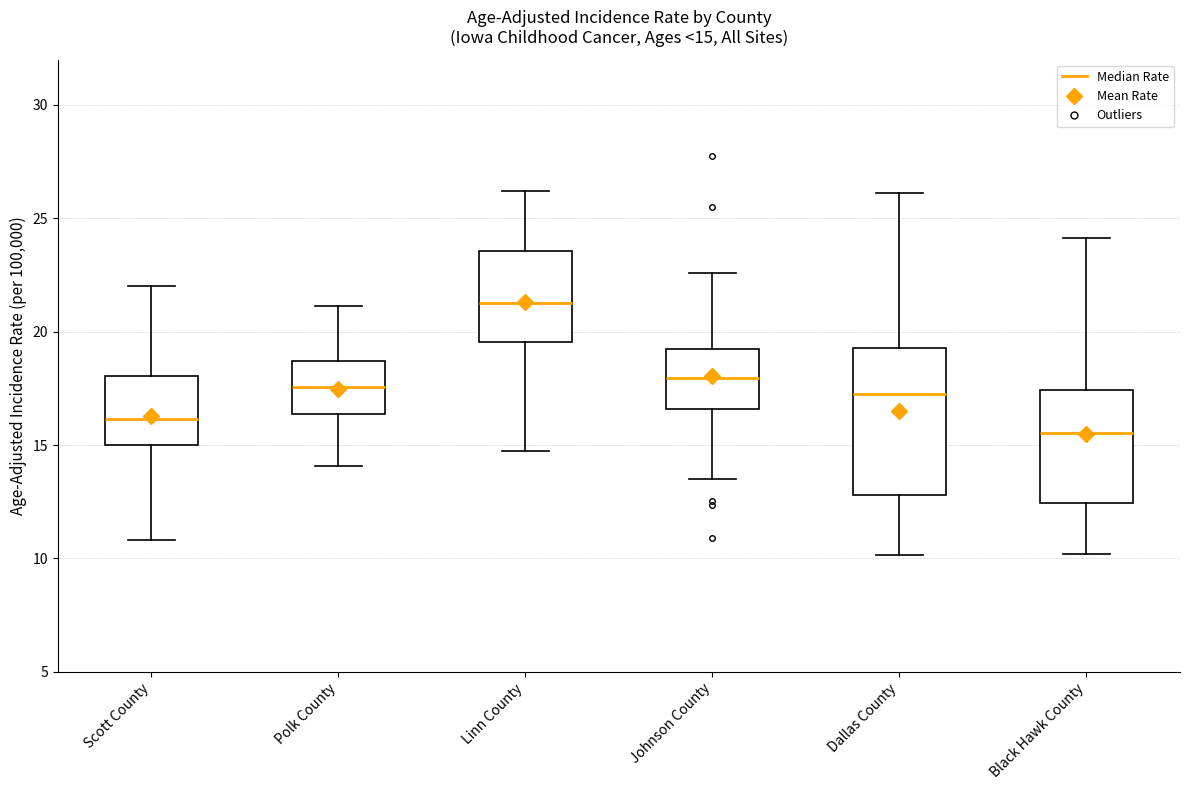

Comparing the boxes themselves (not the whiskers), which one is the tallest?

Dallas County